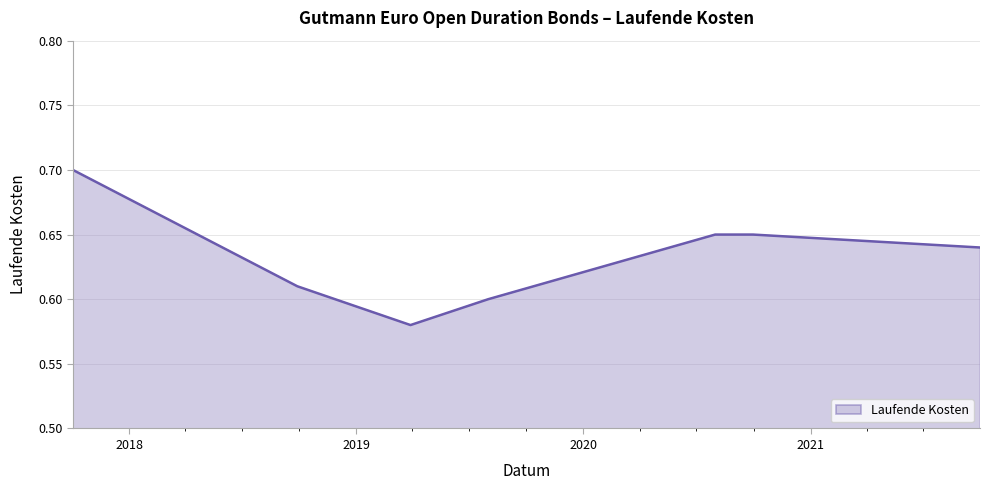

True or false: the data has more than 2 interior local peaks.

False